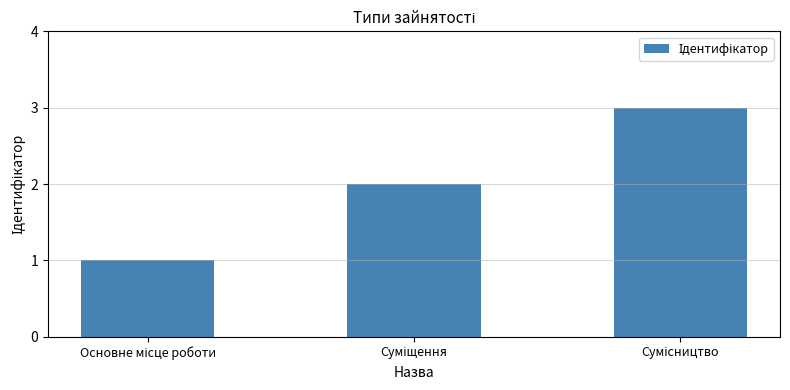

What is the minimum value shown in the chart?

1